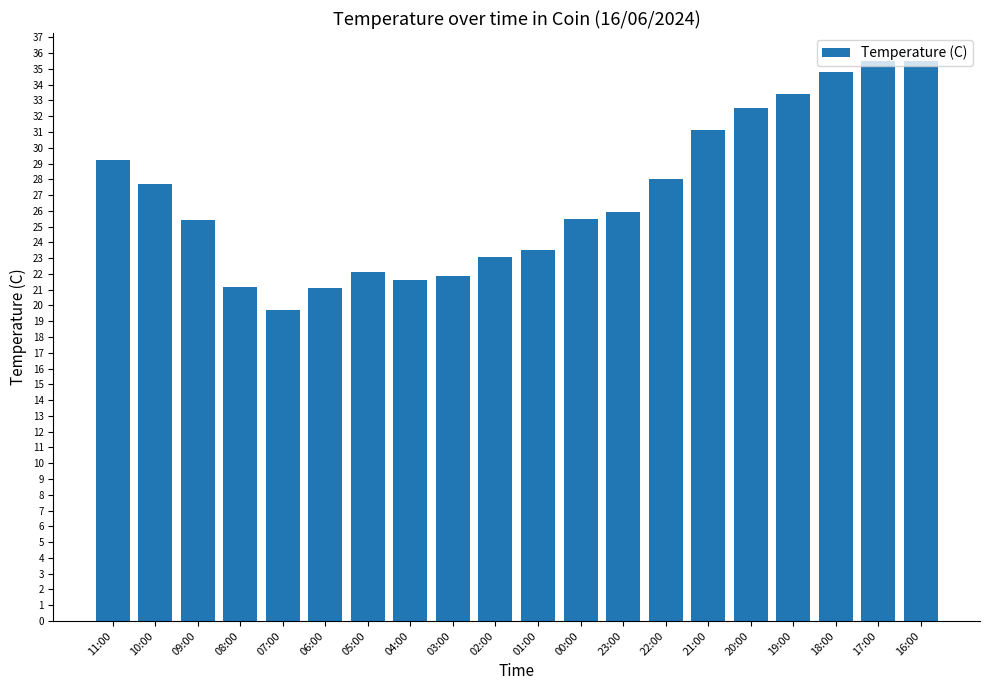

Count the number of data series in this chart.

1